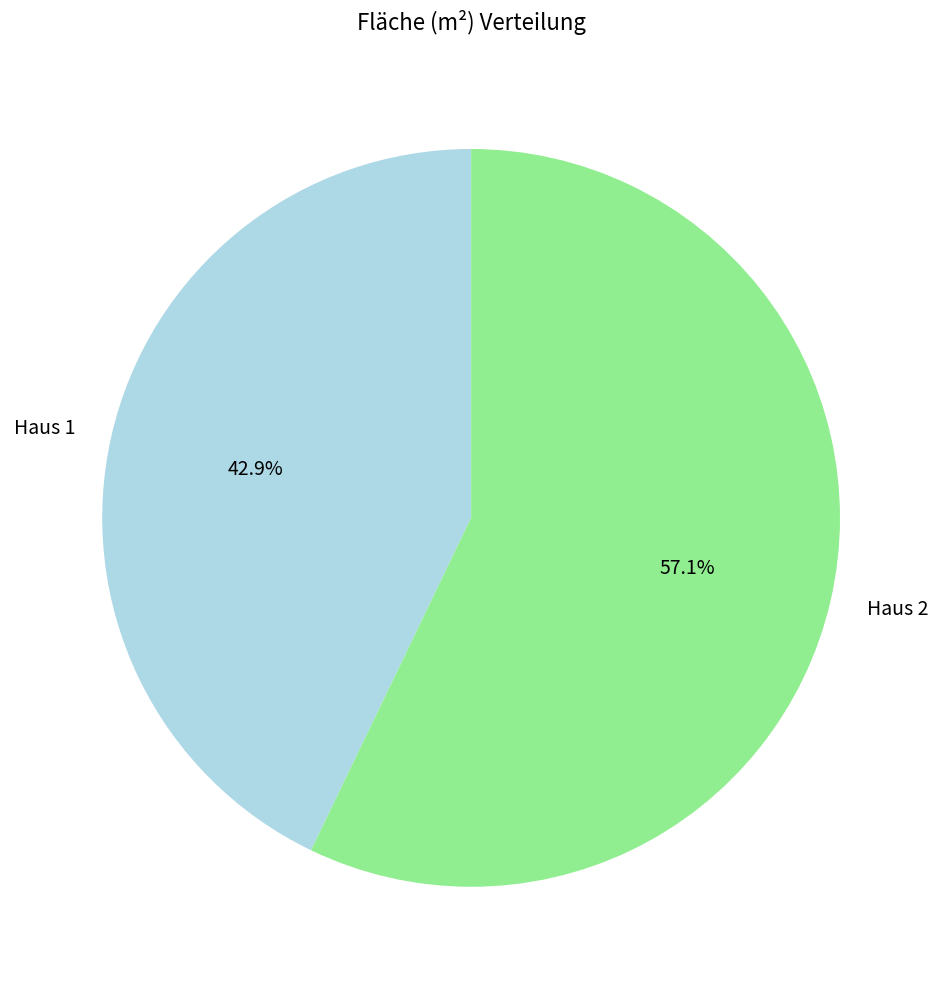

To the nearest percent, what is the average slice percentage?

50%